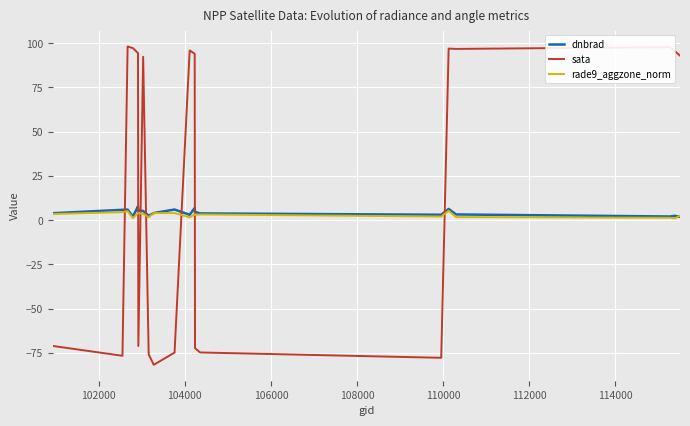

Which series has the largest total across all categories?

sata